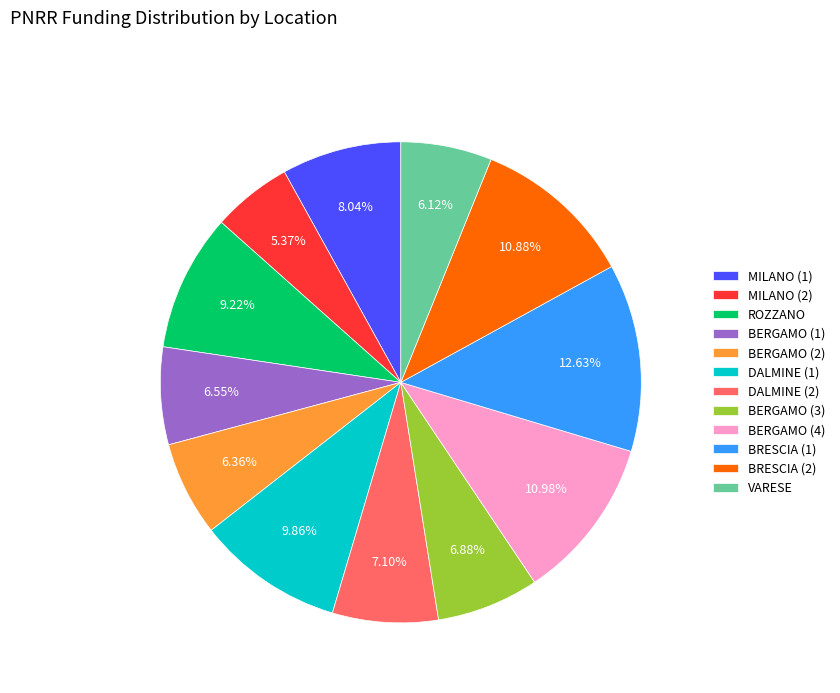

Is the sum of ROZZANO and DALMINE (2) greater than half?

No